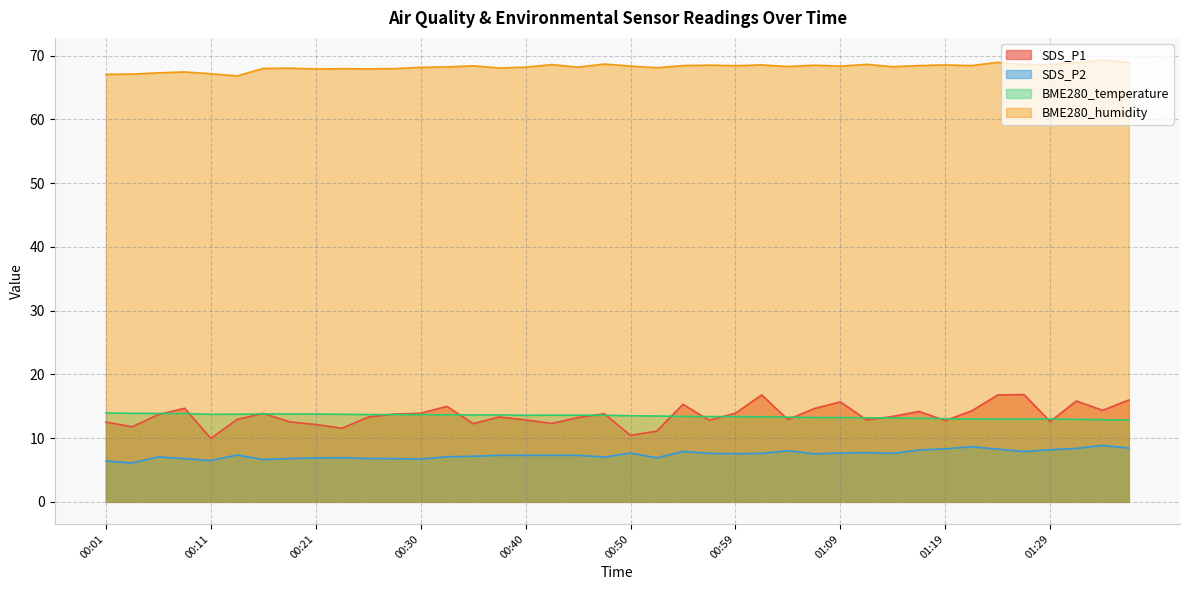

Does the chart display data point markers on the line(s)?

No